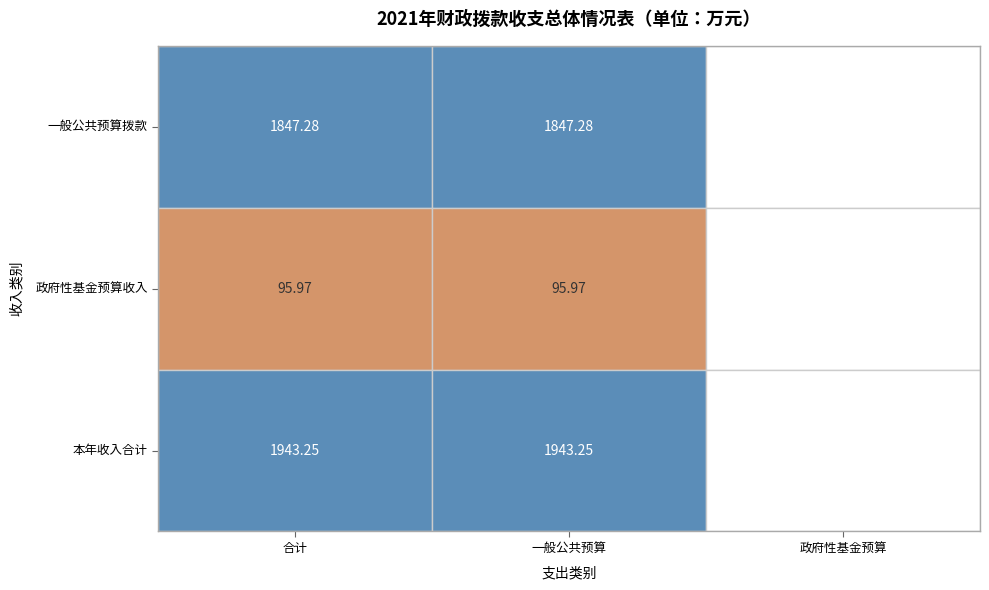

True or false: 一般公共服务 has a value of 1086.2 at 2.

False